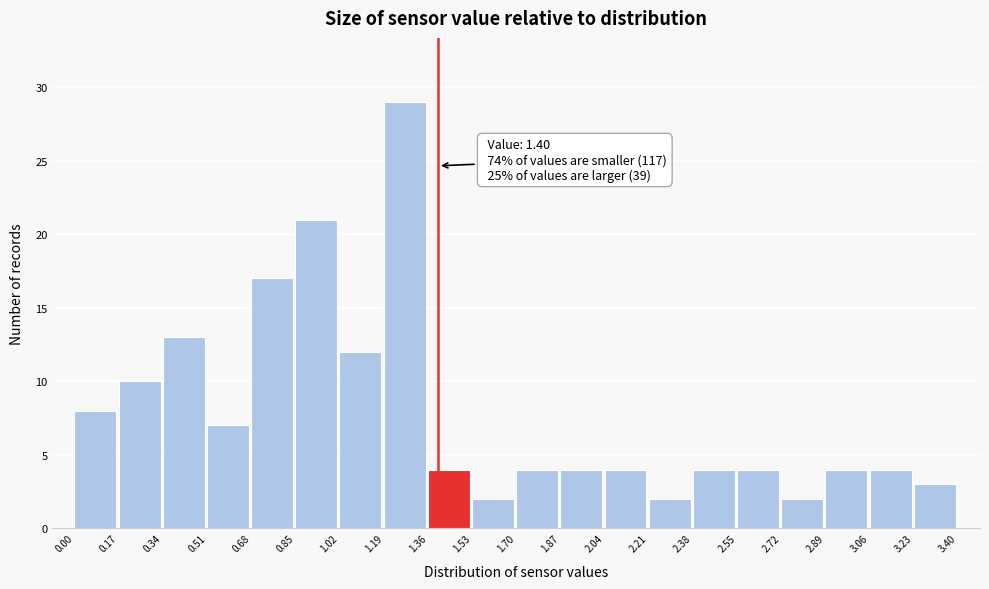

Which range on the x-axis has the tallest bar?

1.19 to 1.36